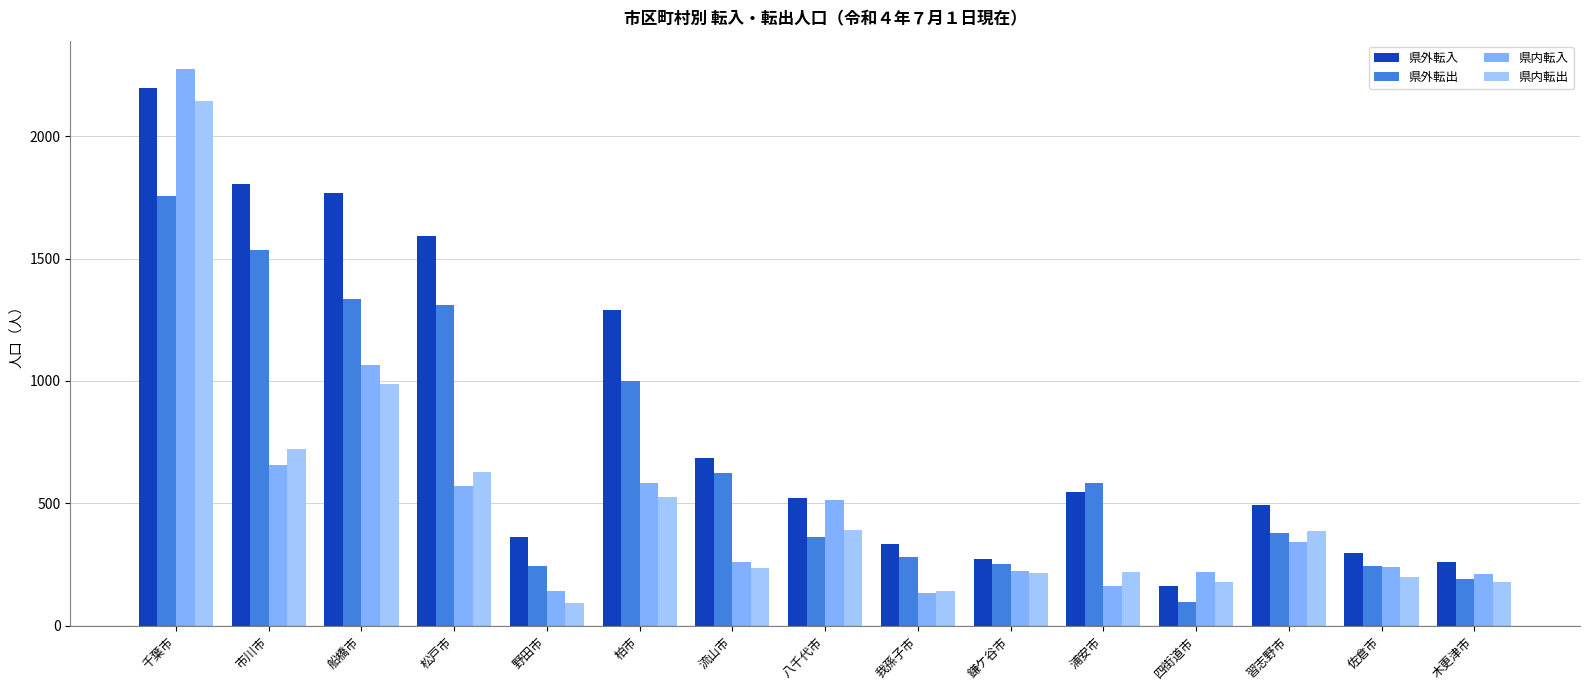

At which label is 県外転出 closest to 926?

柏市